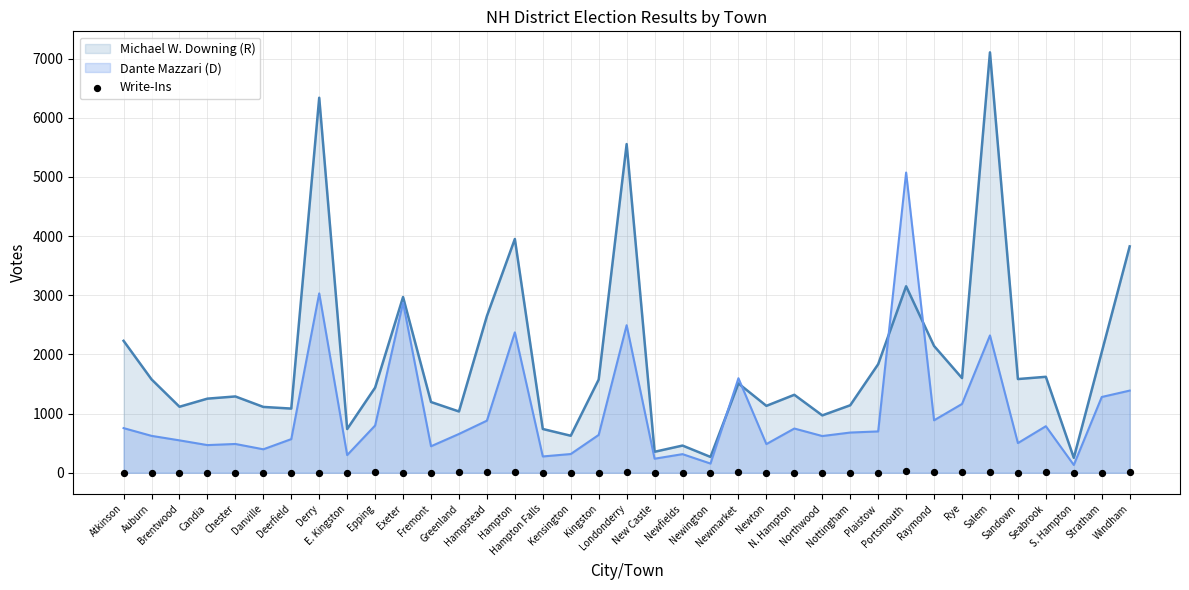

What is the maximum value for Dante Mazzari (D)?

5074